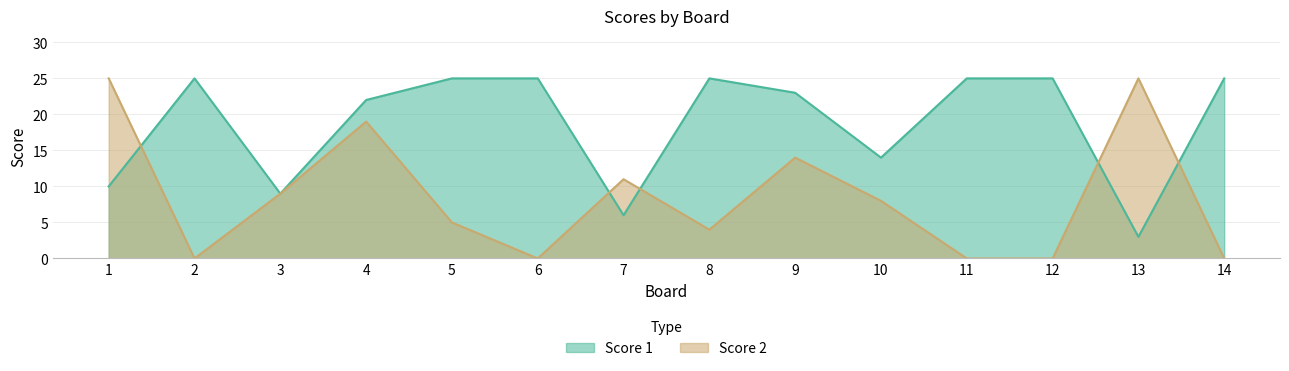

Does the chart have visible grid lines?

Yes